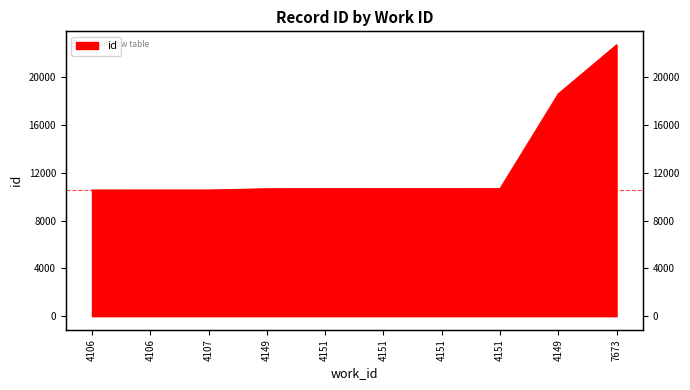

What is the maximum value shown in the chart?

22726